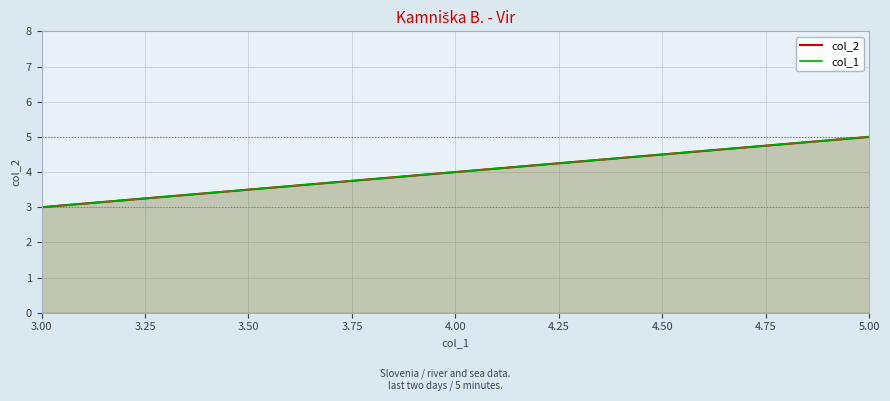

Is the value of col_1 at 5.00 greater than the value of col_2 at 3.00?

Yes